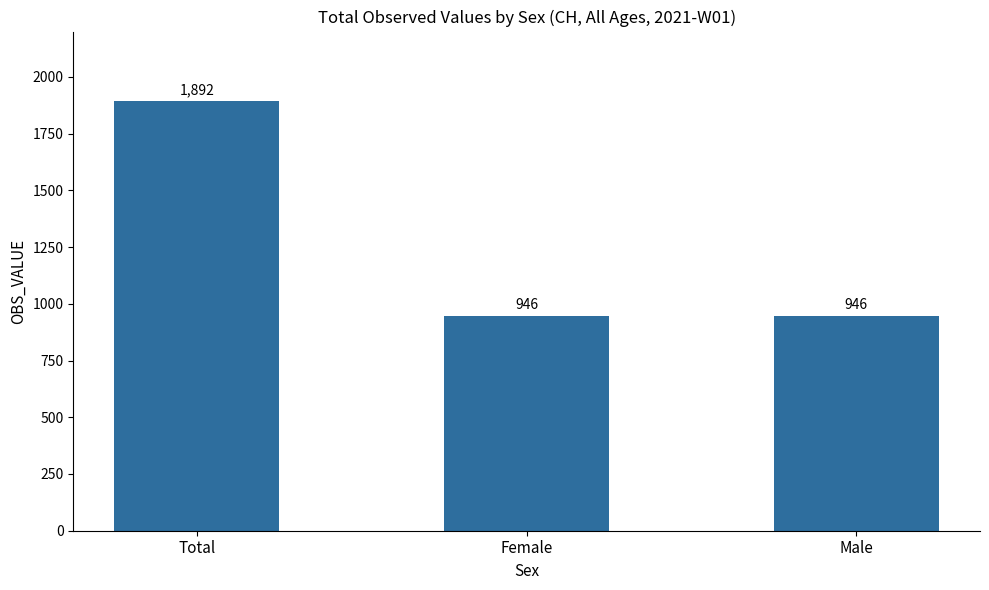

What is the sum of the values at Total and Female?

2838